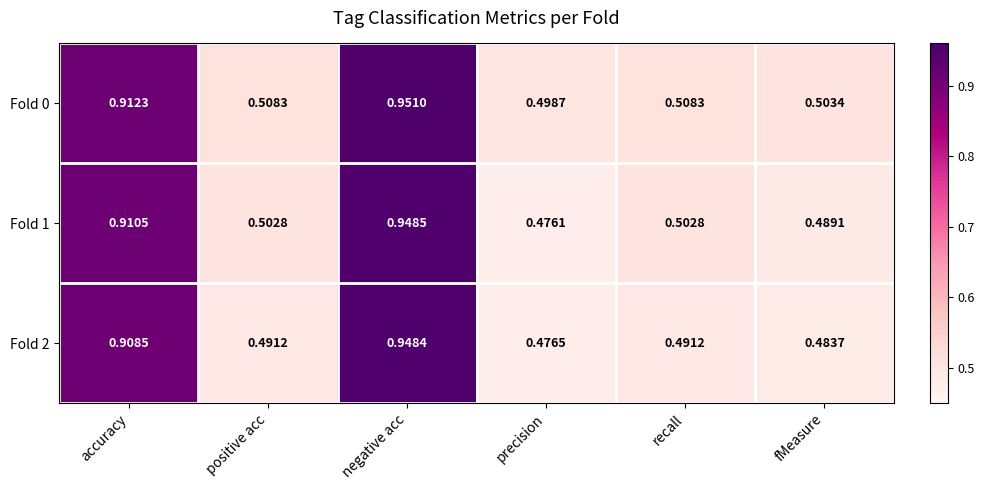

Which label corresponds to the smallest value in the chart?

precision